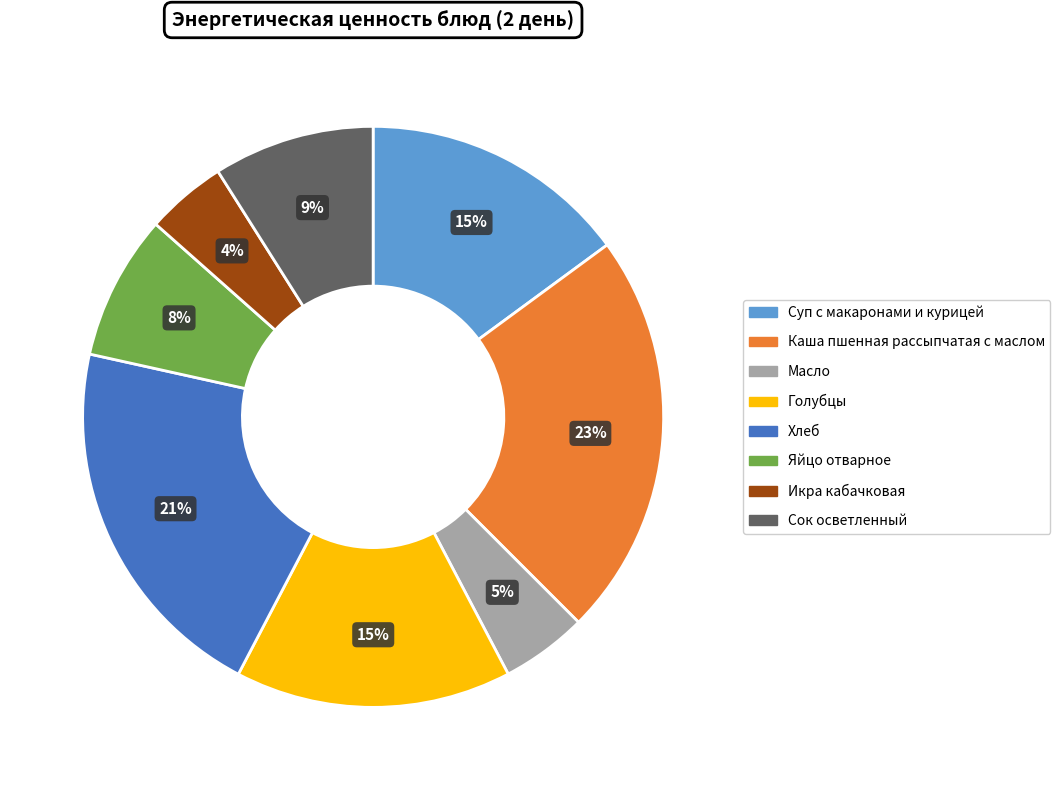

Do Суп с макаронами и курицей and Сок осветленный together represent more than half of the pie?

No